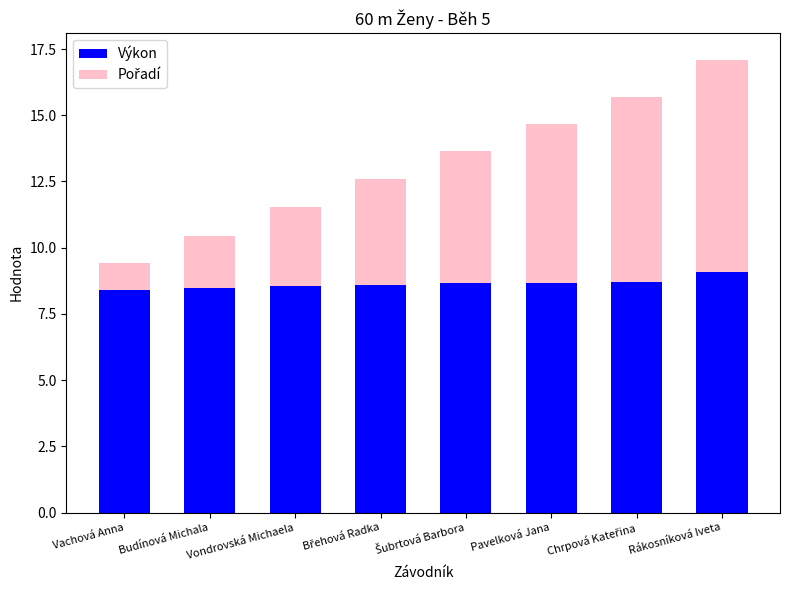

What is the total value across all series at Vondrovská Michaela?

11.6